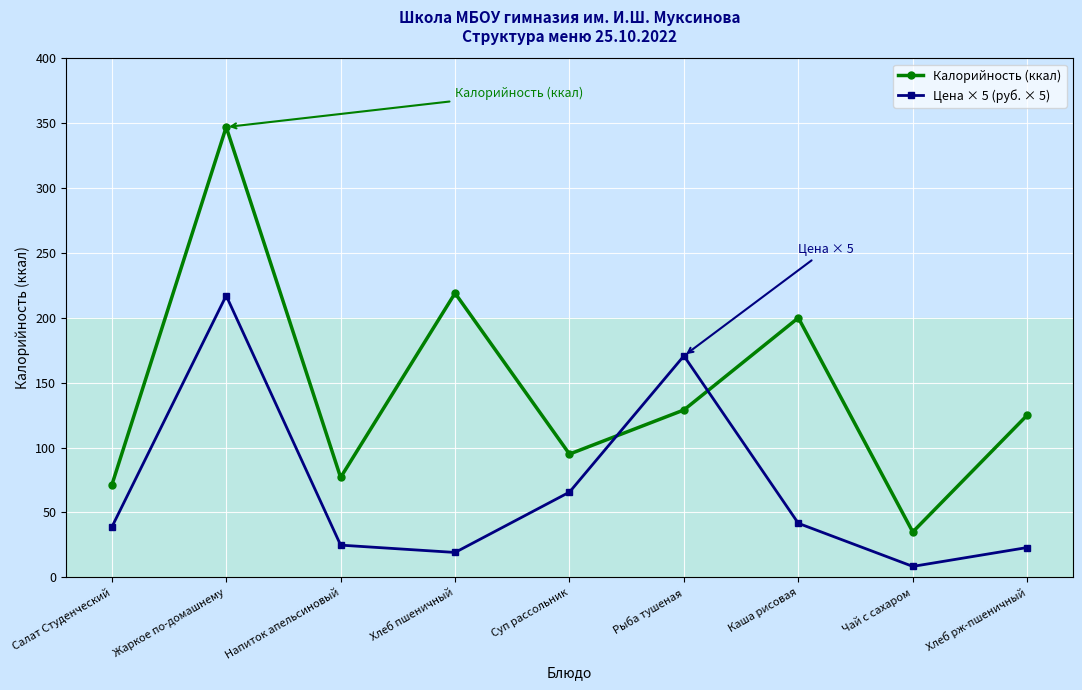

Which series has the widest spread of values?

Калорийность (ккал)